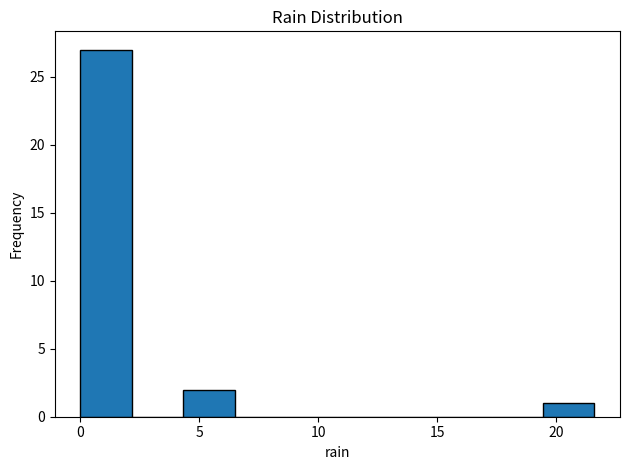

Over which range of the x-axis is the bar tallest?

0.0 to 2.0